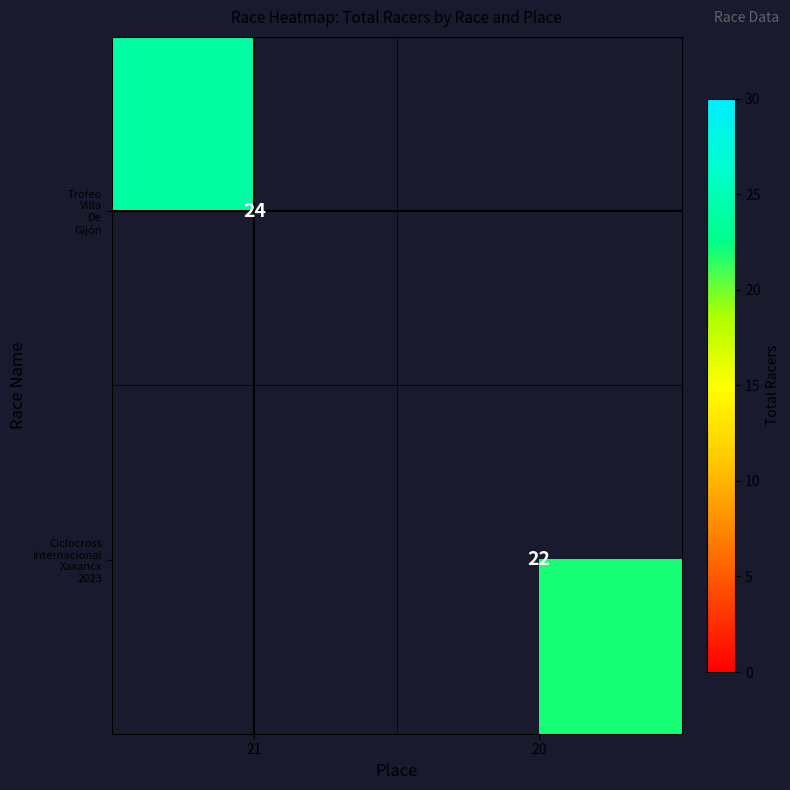

The Trofeo Villa De Gijón series shows 38 at 21. True or false?

False